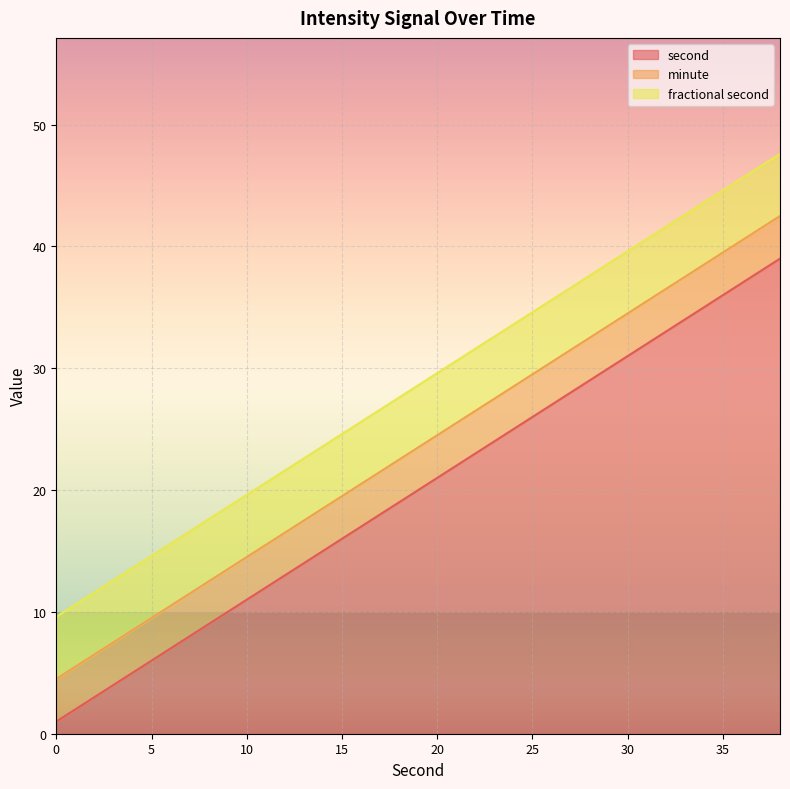

What is the highest value of the second series?

39.0